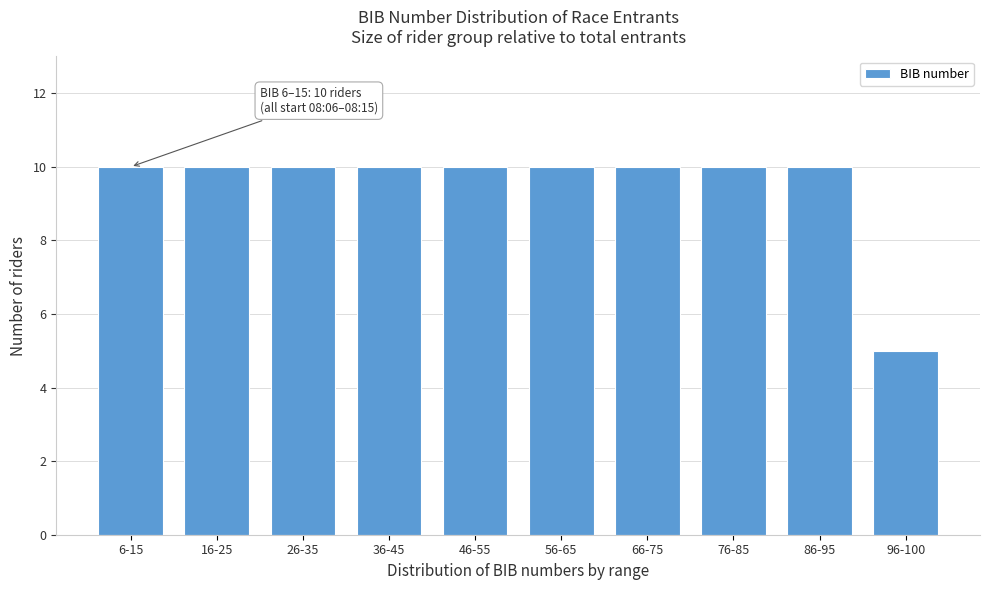

Reading right to left, list all the values displayed in this chart.

96-100=5	86-95=10	76-85=10	66-75=10	56-65=10	46-55=10	36-45=10	26-35=10	16-25=10	6-15=10